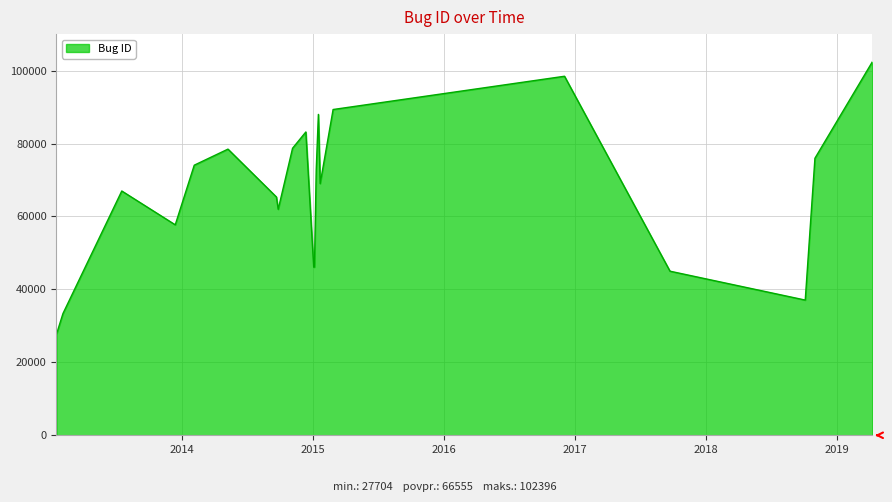

What is the greatest value displayed?

102396